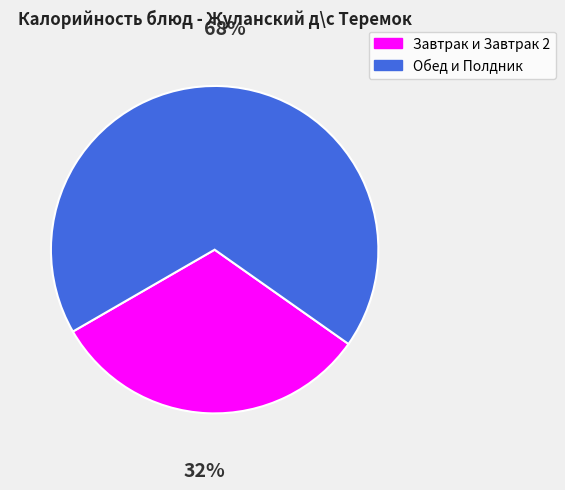

To the nearest percent, what is the average slice percentage?

50%